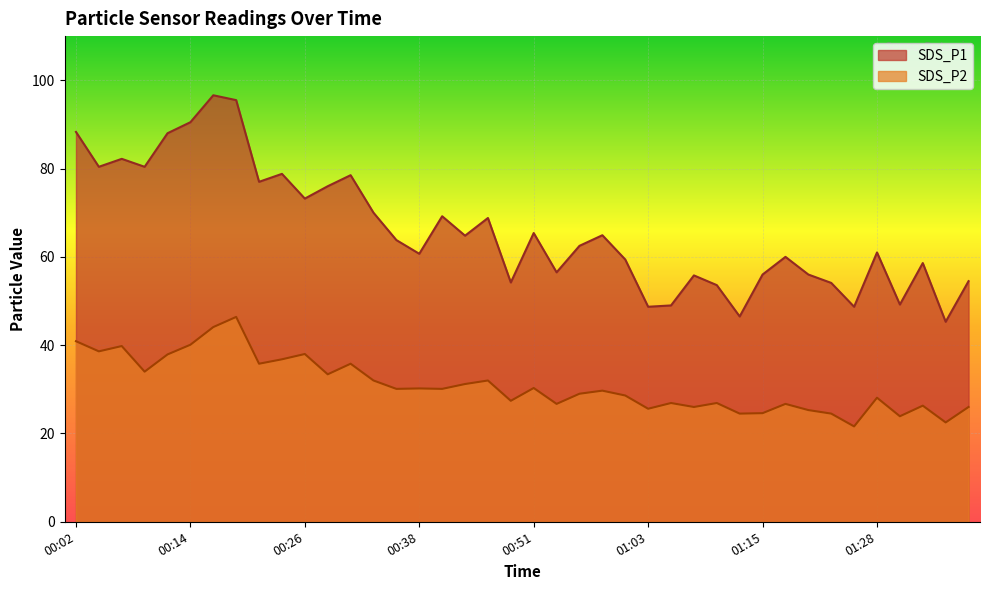

At which category does the chart reach its peak across all series?

00:16